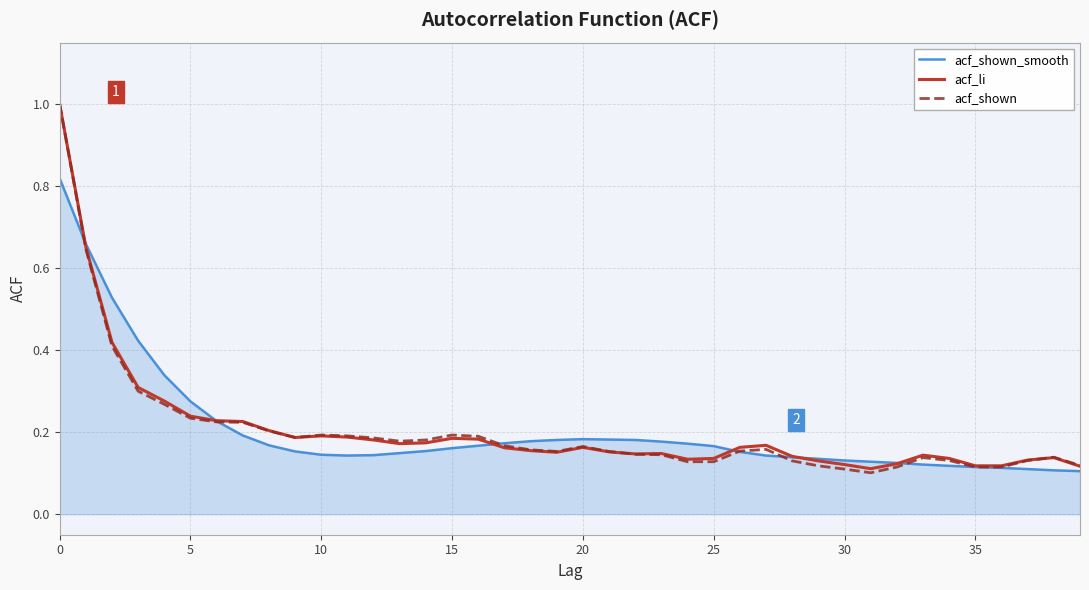

What is the maximum value for acf_shown?

1.0